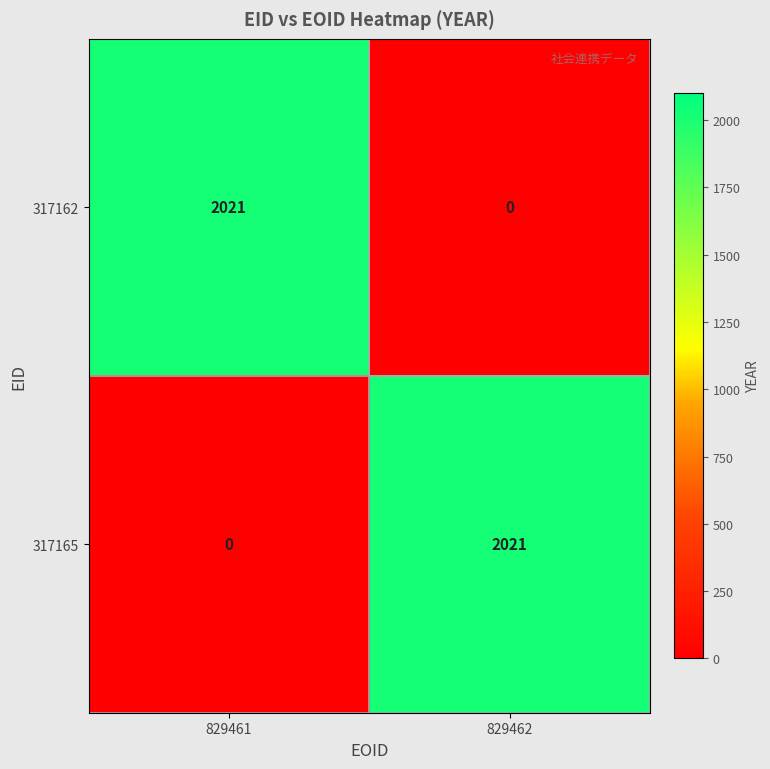

Reading left to right, what are all the values shown in this chart?

317162: 2021	0
317165: 0	2021